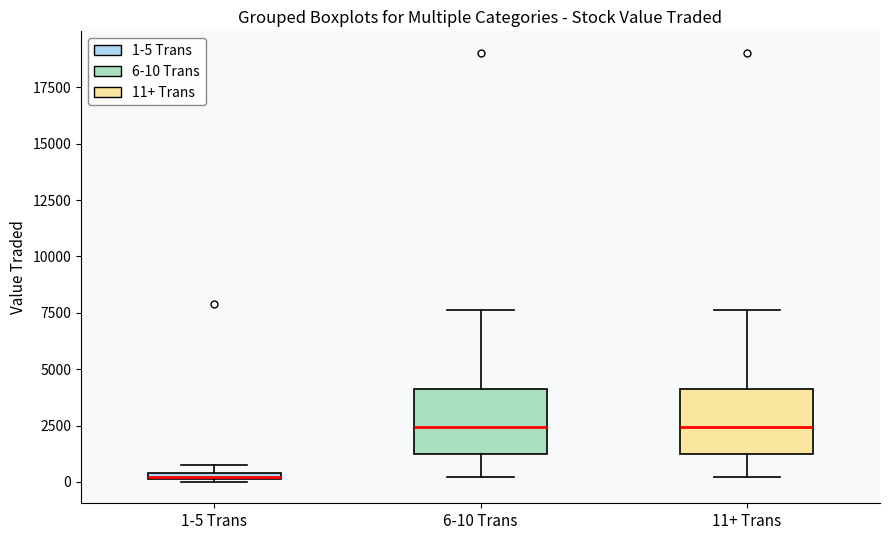

Where is the lower edge of the box for 1-5 Trans on the y-axis? The values are not printed on the chart, so give them approximately, as read against the axis.

0